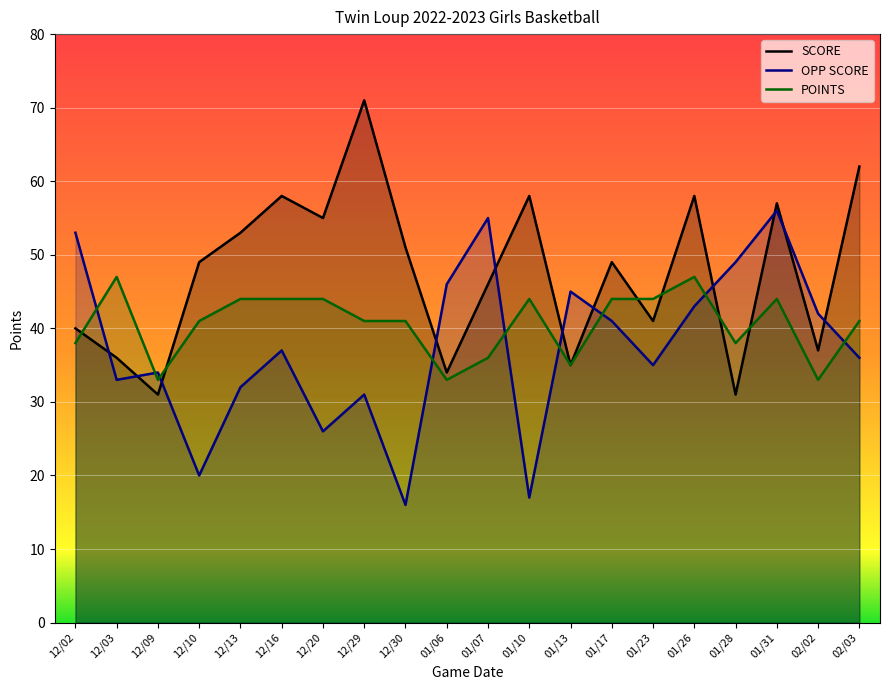

Is it true that SCORE equals 92 at 02/04?

False